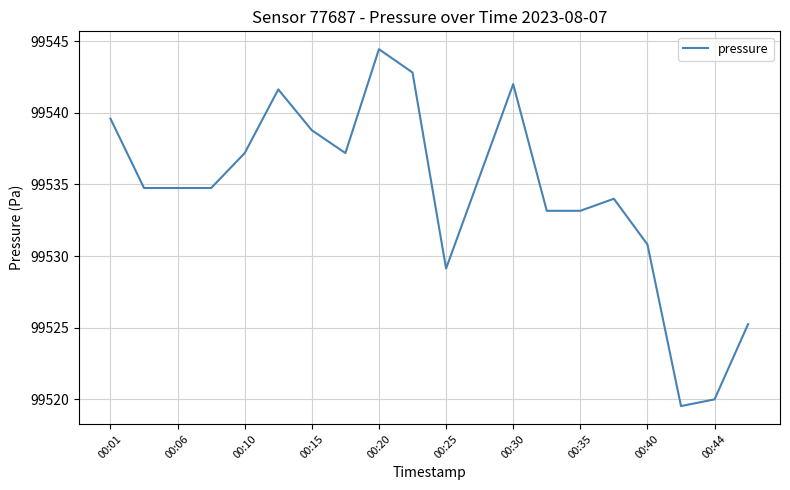

What is the smallest value displayed?

99519.5